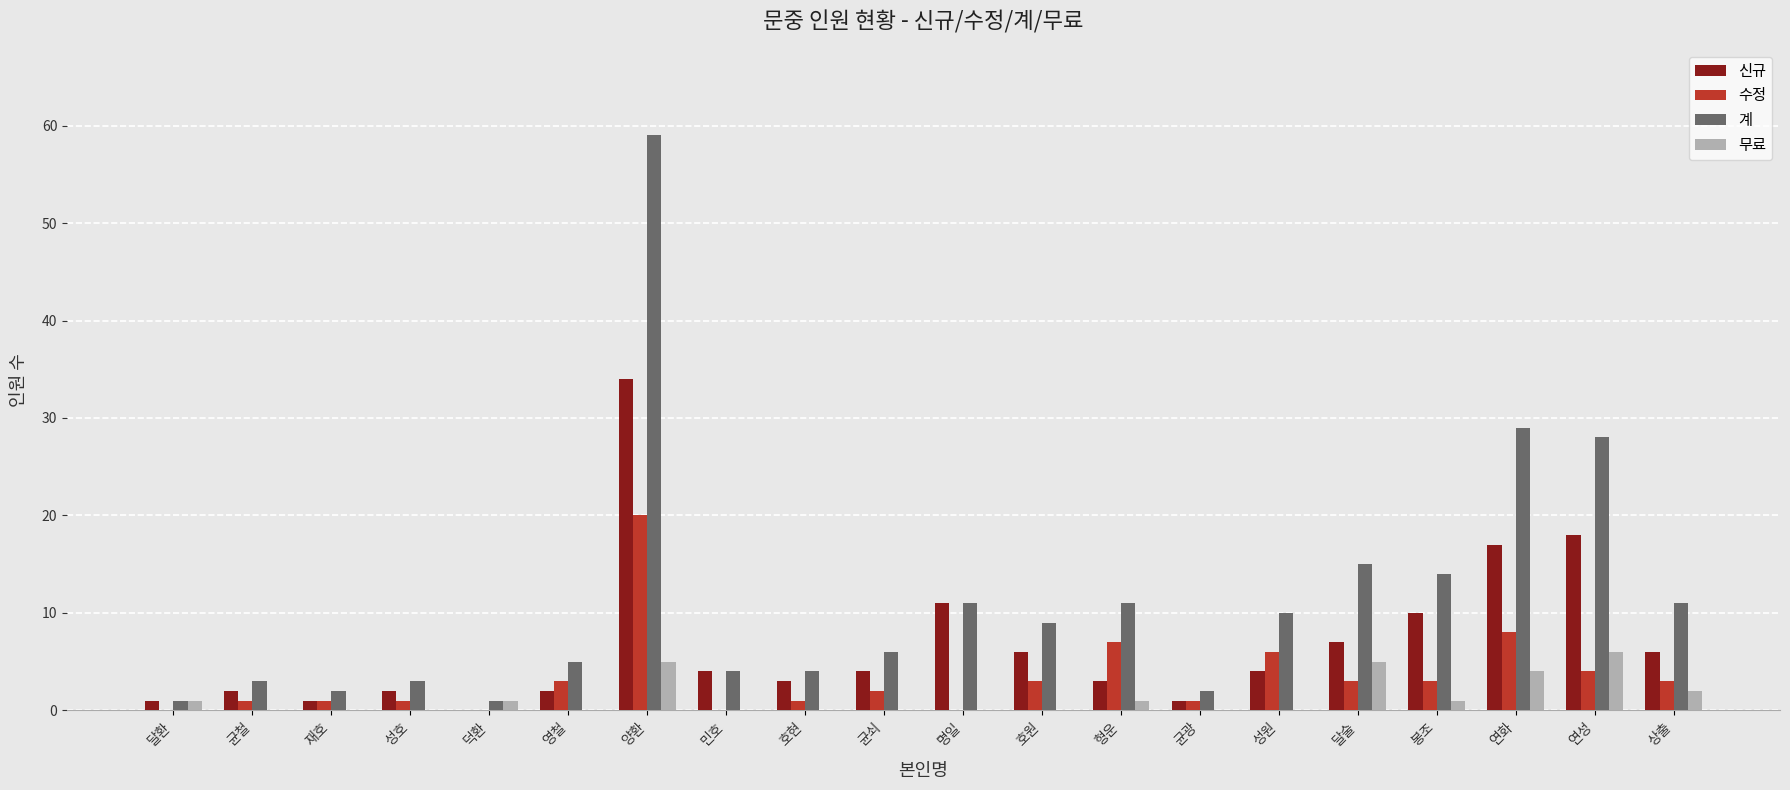

What is the difference between the 수정 values at 균광 and 덕환?

1